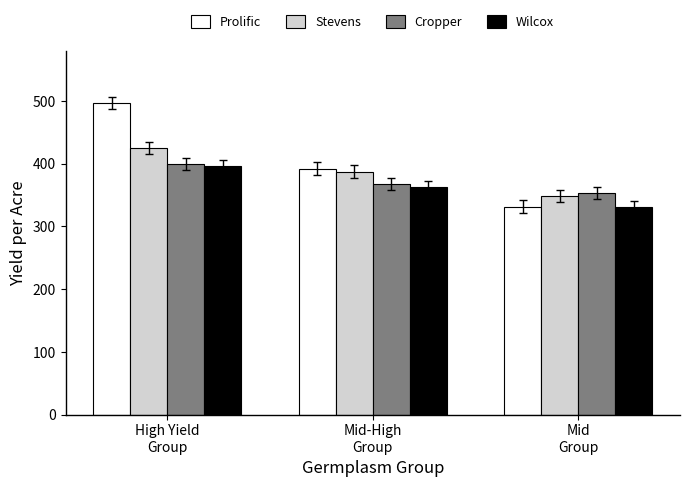

Which label corresponds to the smallest value in the chart?

Mid
Group